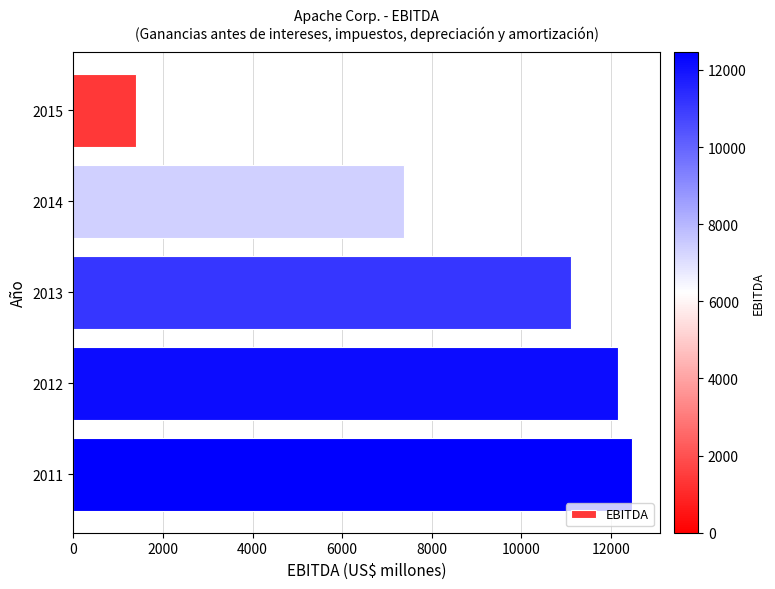

What is the value of the 2nd bar from the top?

7388